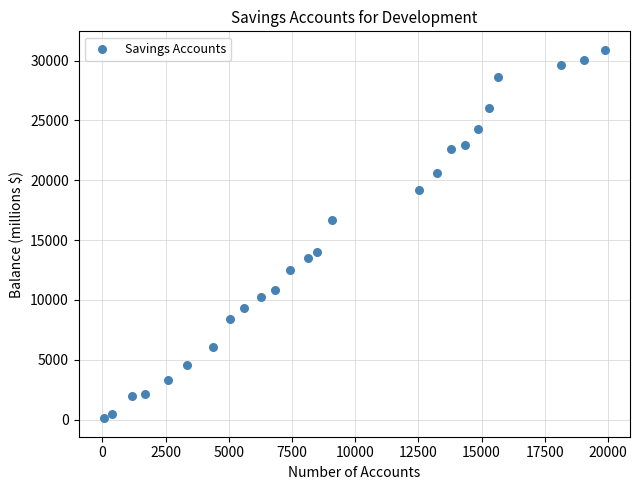

What is the range of Y values (max minus min)?

30795.0